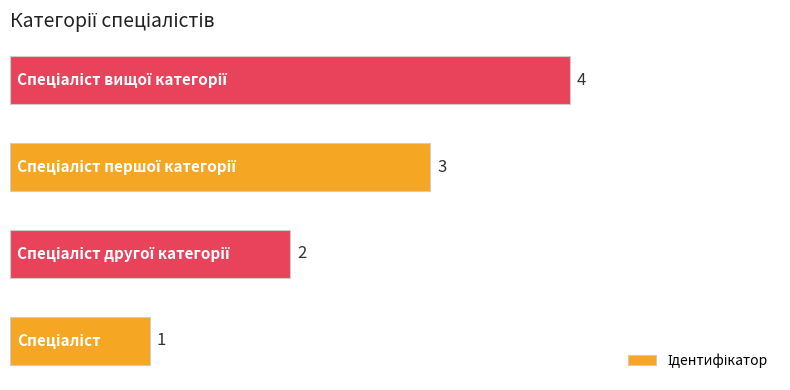

How many values are between 2 and 4?

3